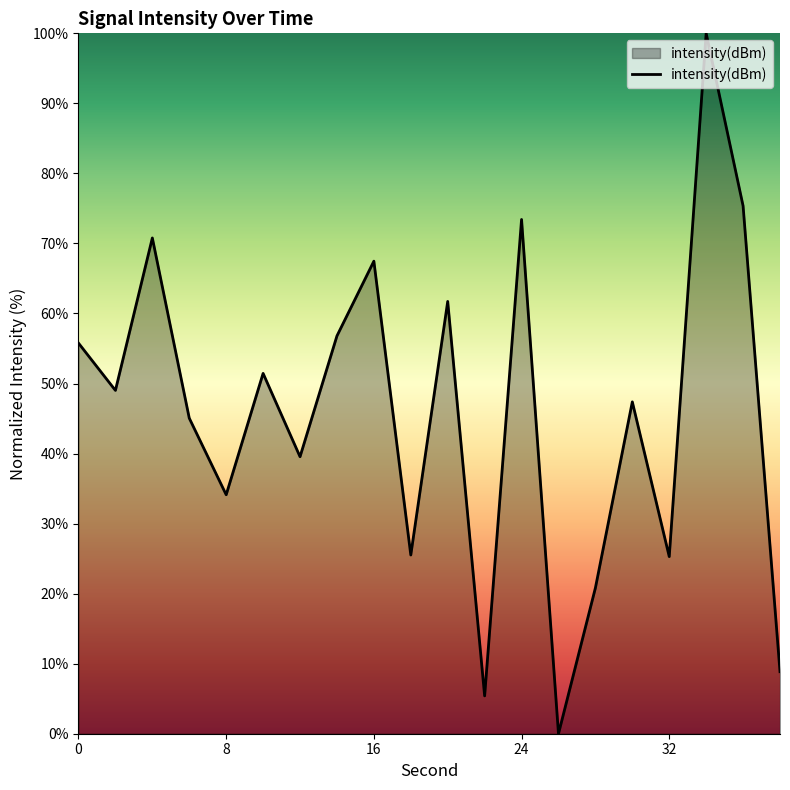

What is the maximum value shown in the chart?

100.0